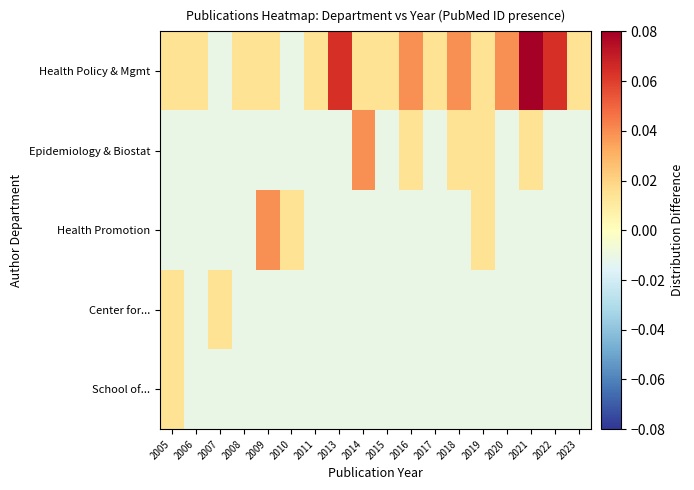

Which series has the widest spread of values?

Health Policy & Mgmt